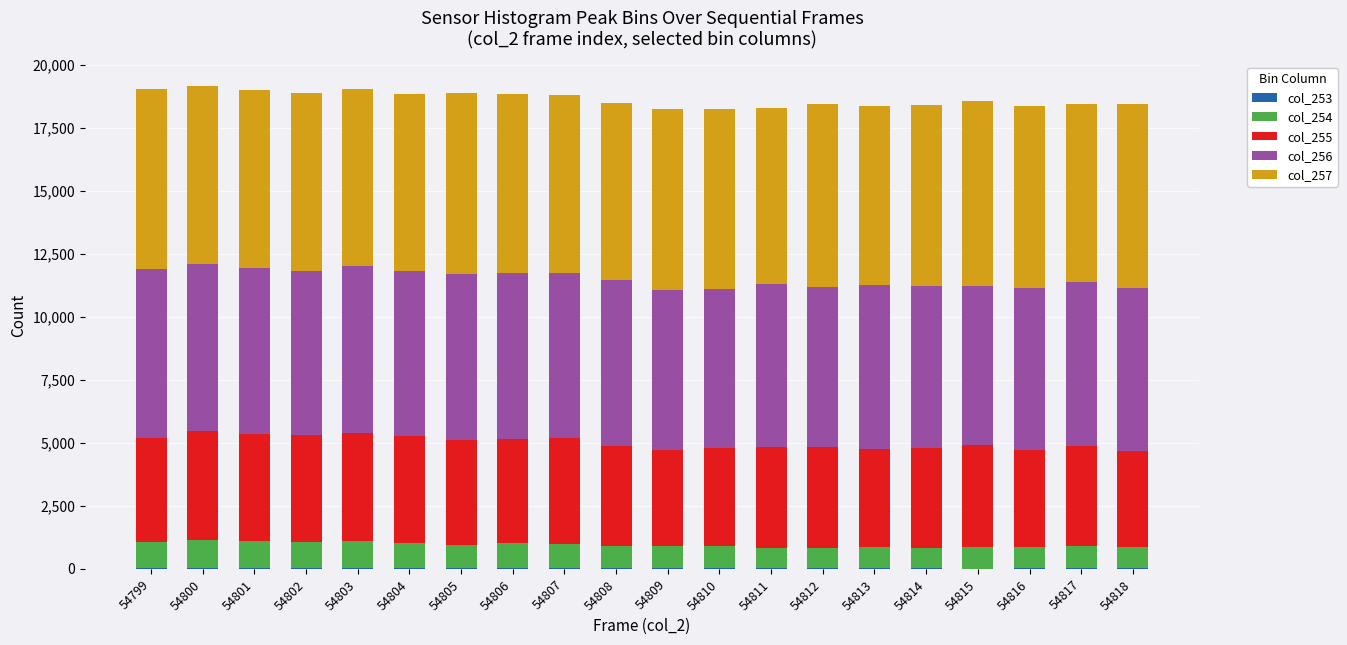

Are the bars horizontal?

No